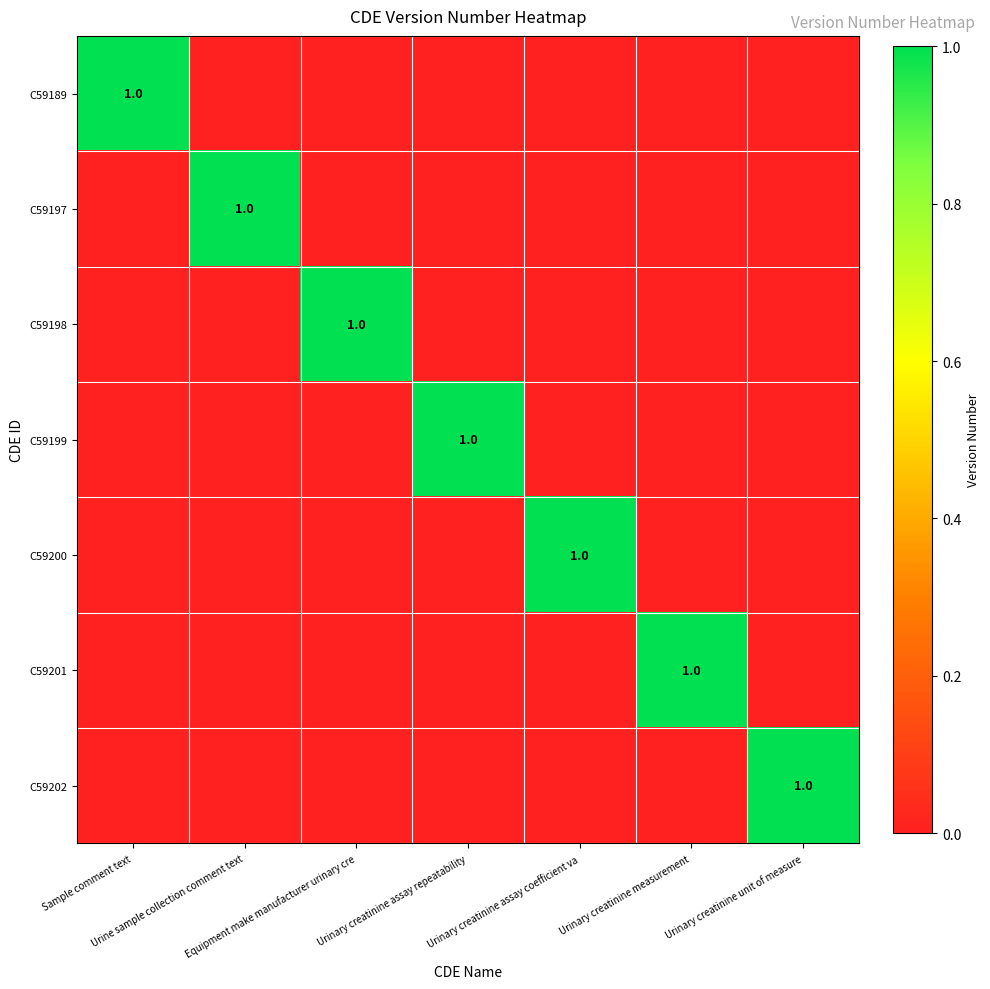

At how many categories does at least one series exceed 0?

7